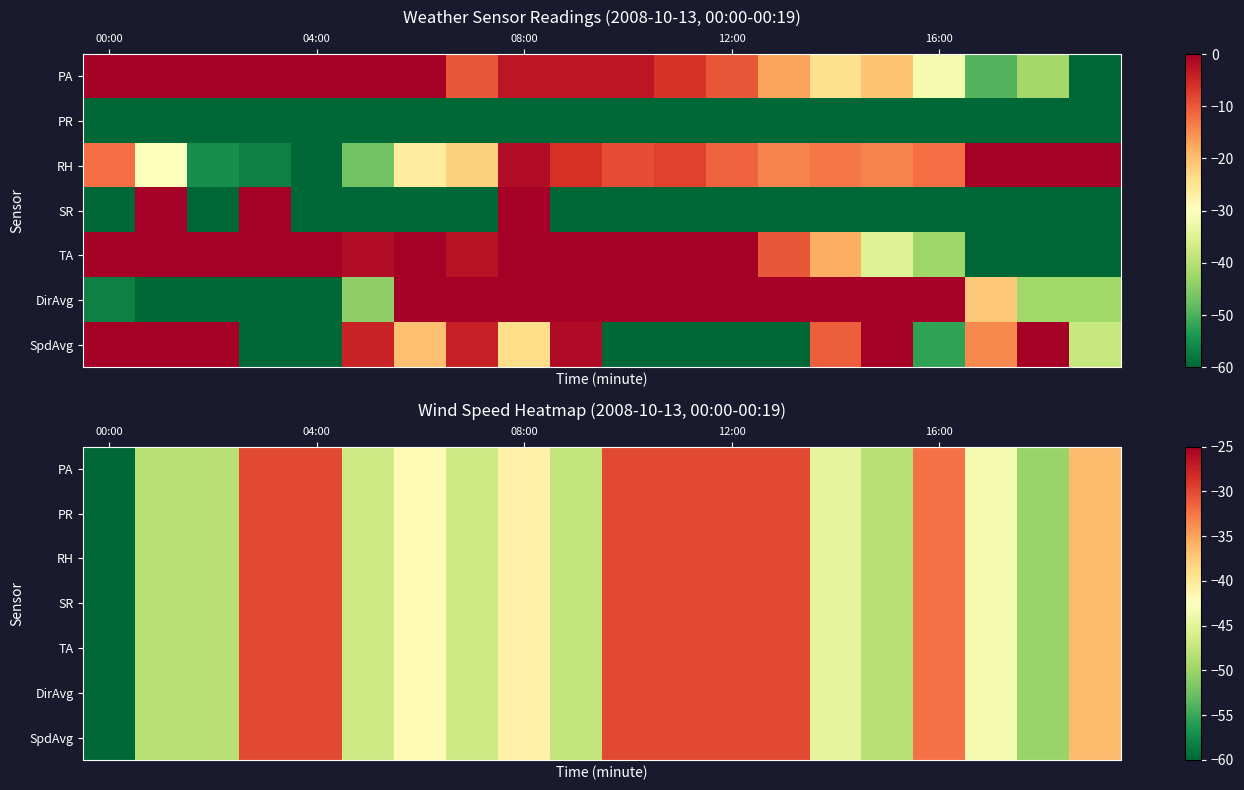

What is the minimum value for RH?

-60.0